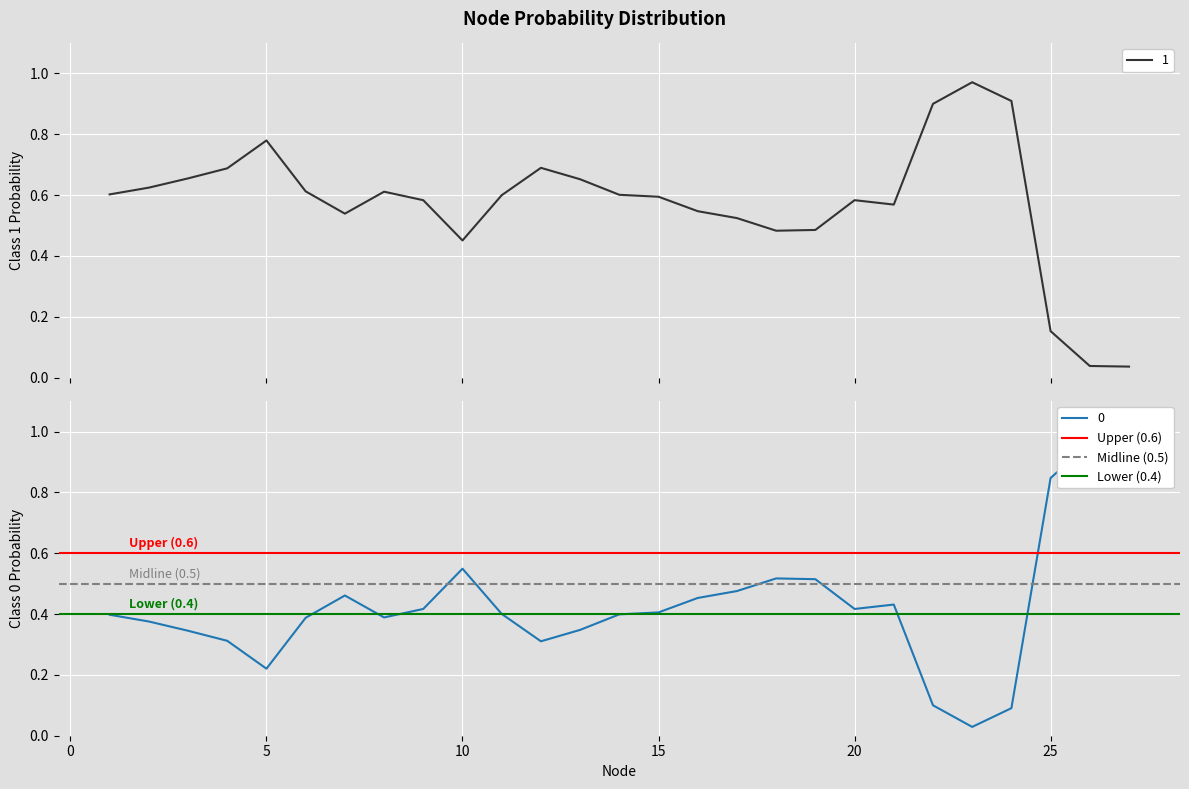

Which series has the largest total across all categories?

Upper (0.6)